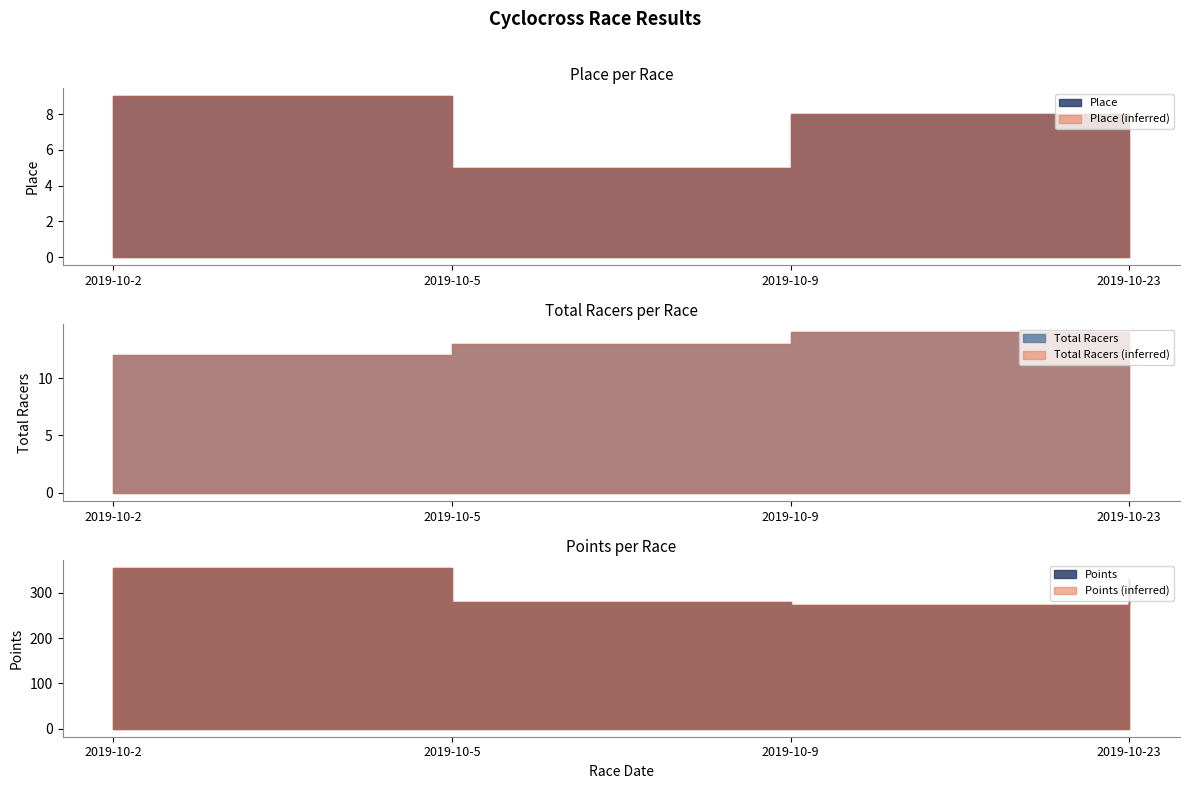

At which label is Place closest to 7?

2019-10-23